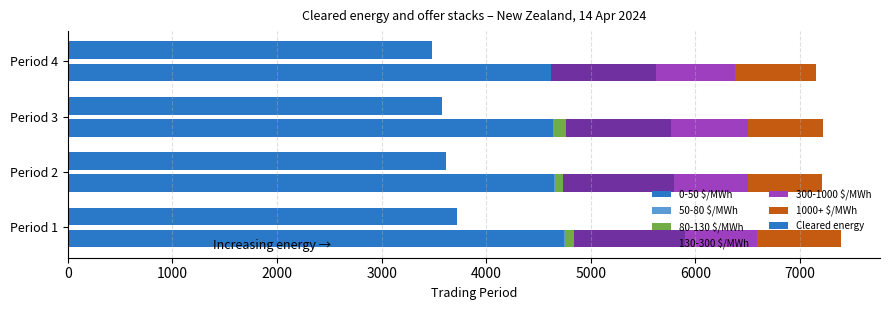

At which label does 50-80 $/MWh reach its minimum?

Period 4